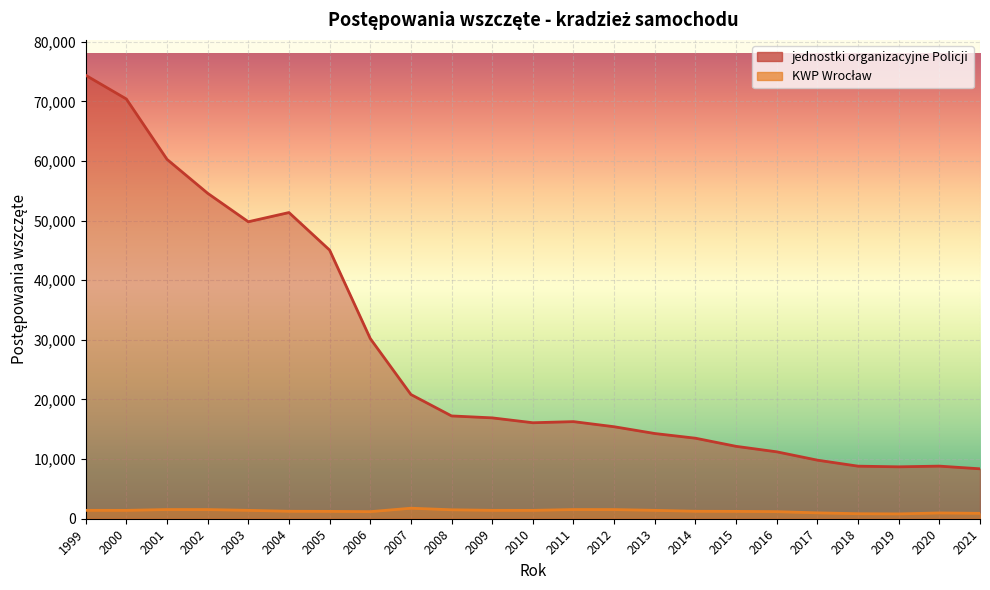

How many values in the jednostki organizacyjne Policji series are below 16285?

11